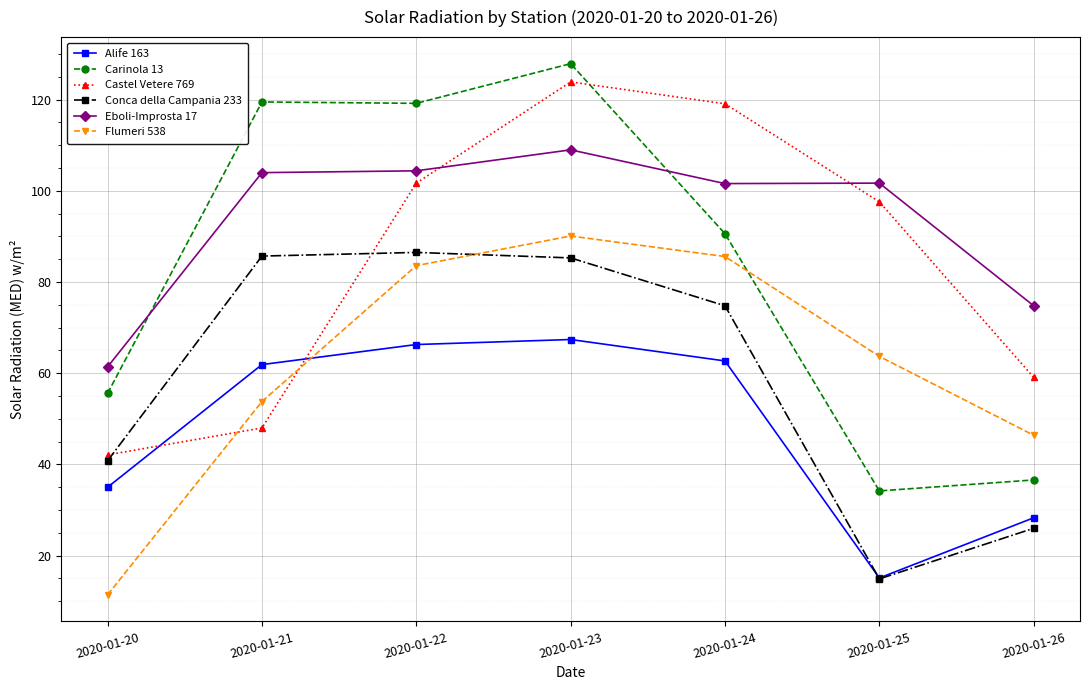

How many data points in Eboli-Improsta 17 are above 101?

5